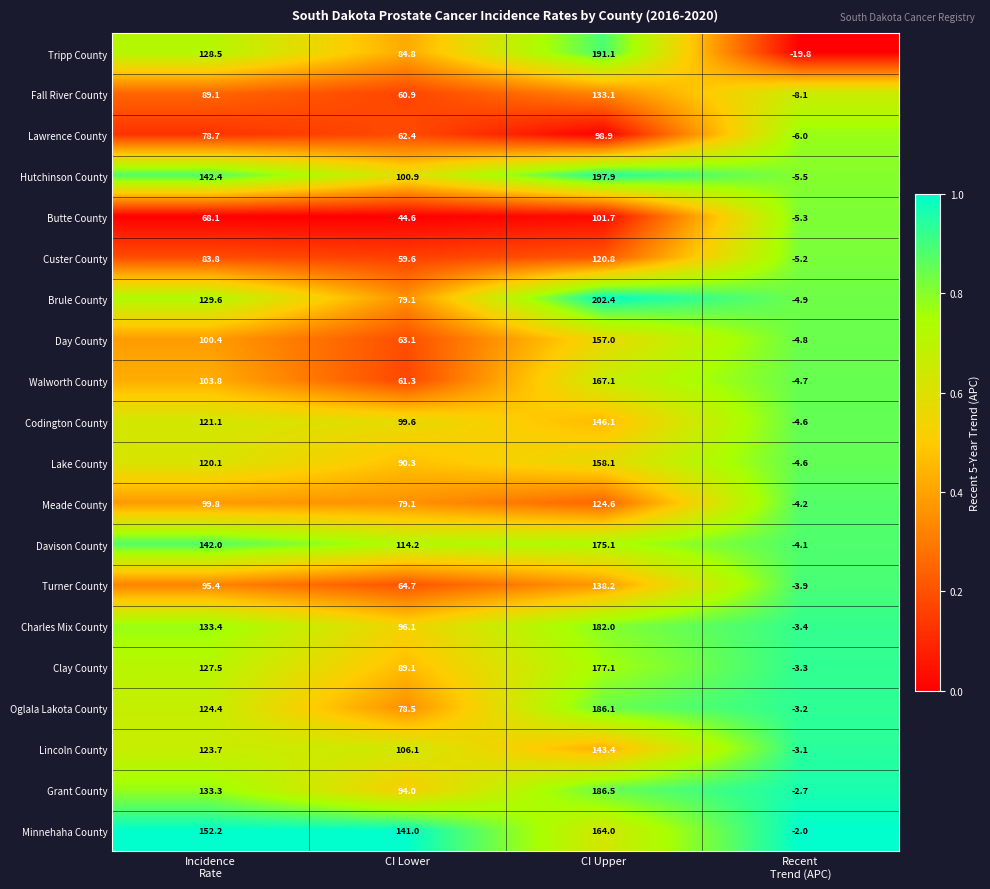

What is the average value of the Grant County series?

102.8